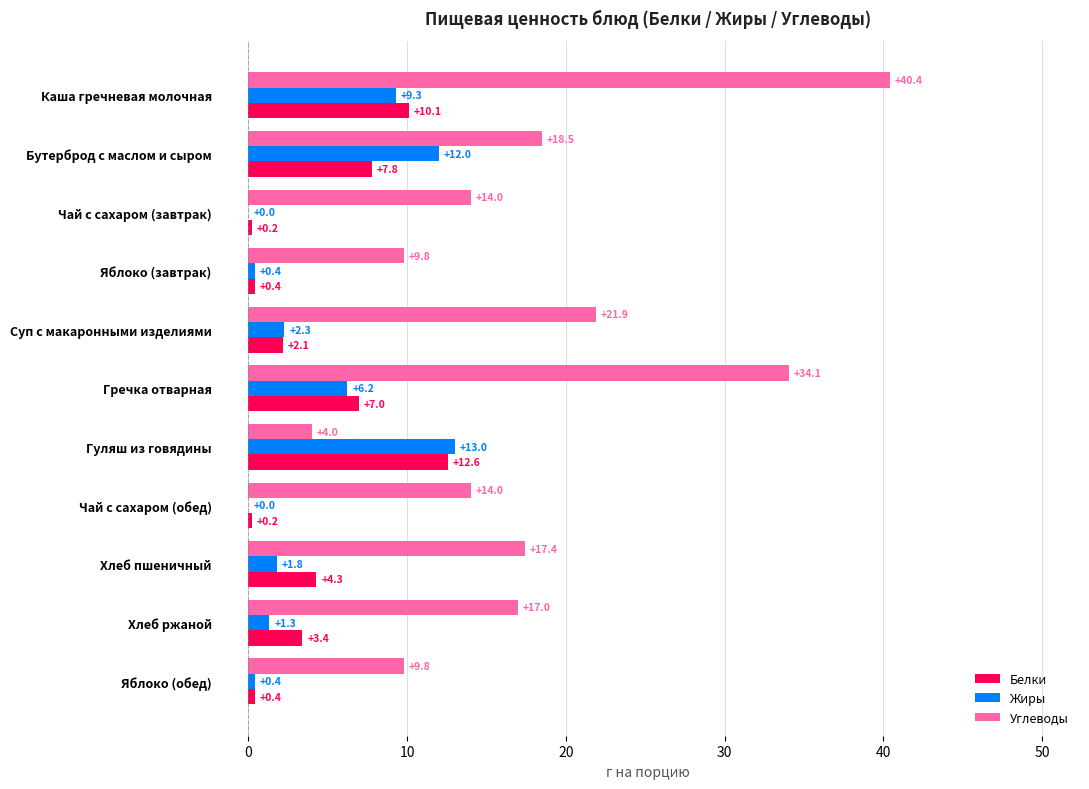

Which series changed the most between Чай с сахаром (завтрак) and Яблоко (завтрак)?

Углеводы